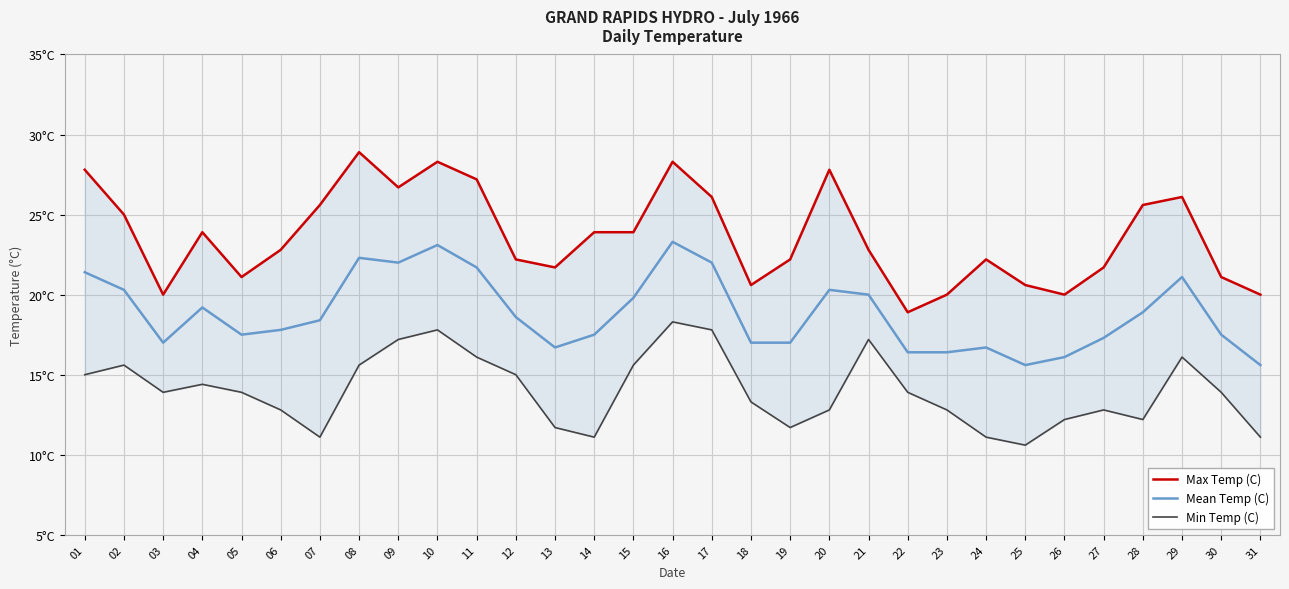

True or false: Mean Temp (C) and Max Temp (C) intersect in this chart.

False